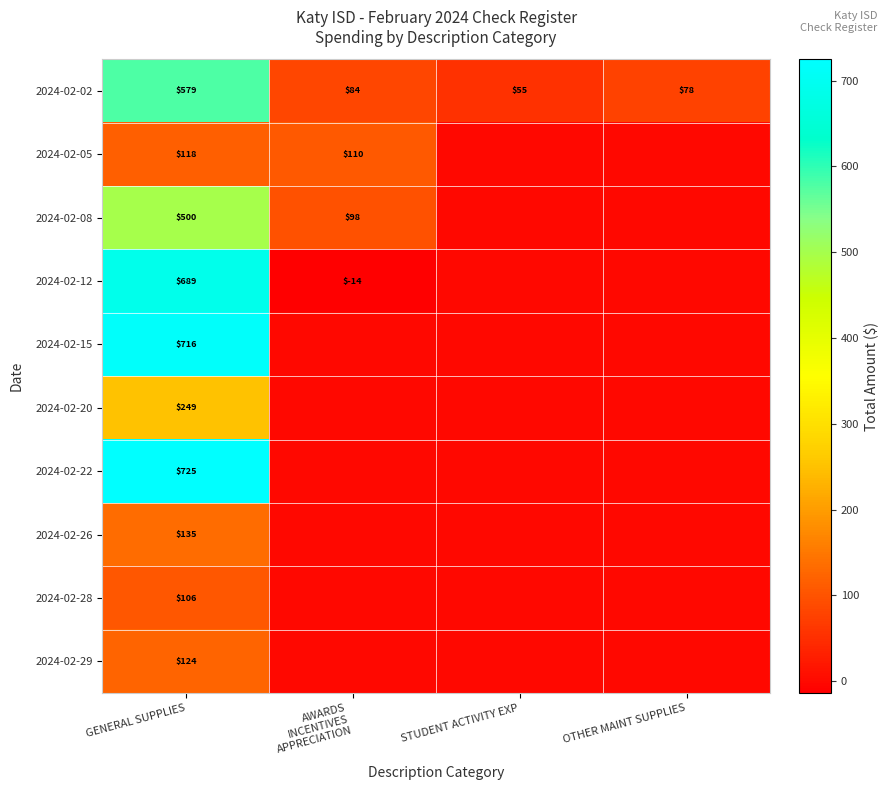

What is the difference between the highest and lowest values at STUDENT ACTIVITY EXP?

55.0